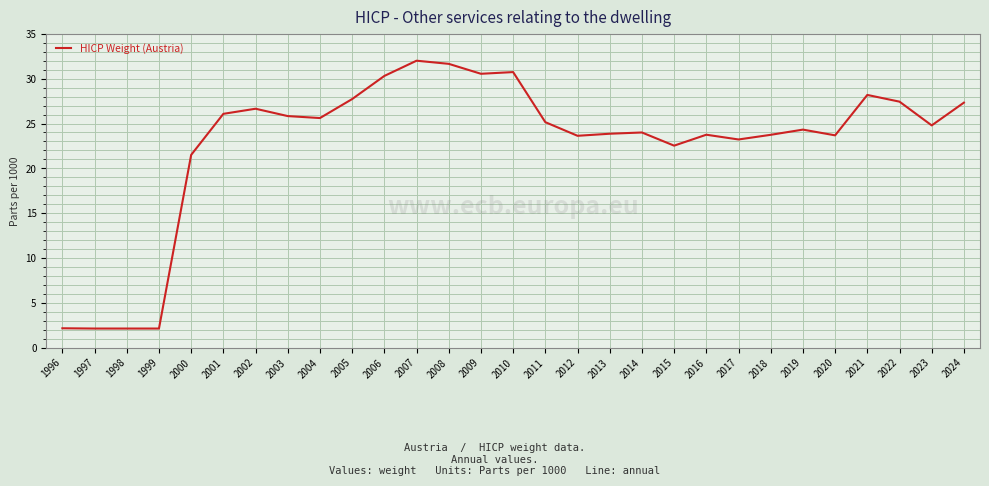

What is the minimum value shown in the chart?

2.1